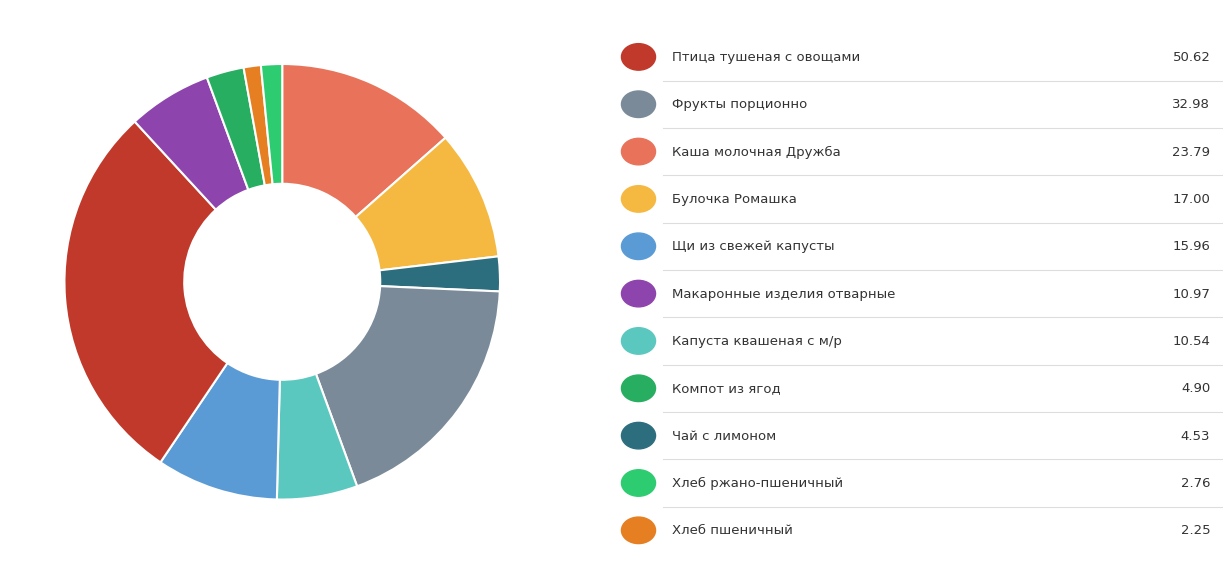

Count the number of slices in the pie.

11